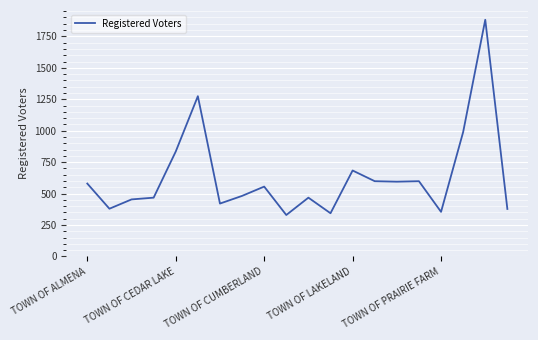

What is the minimum value shown in the chart?

329